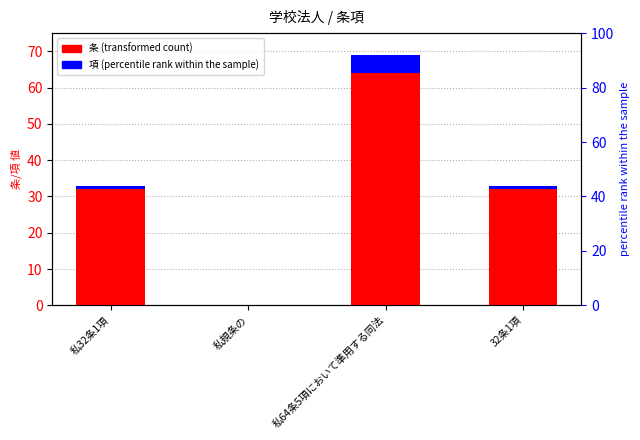

What is the sum of the 条 values at 私32条1項 and 私規条の?

32